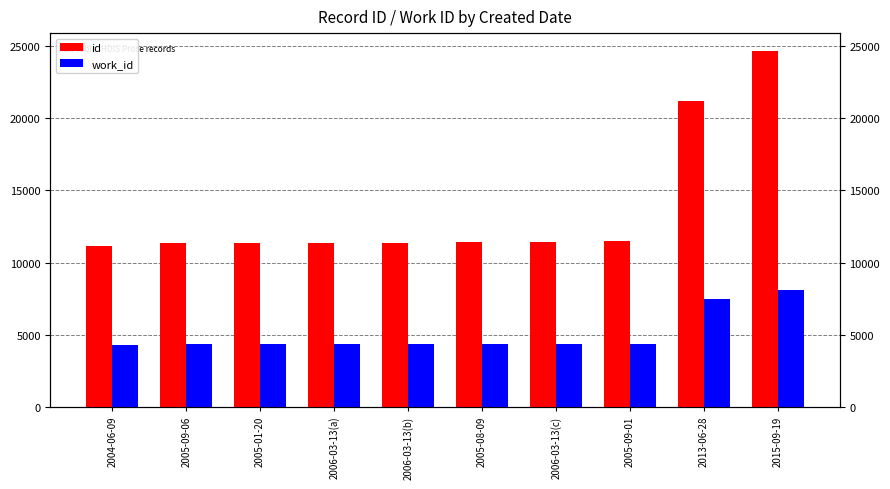

What is the value of the work_id bar at the 7th from the left?

4341